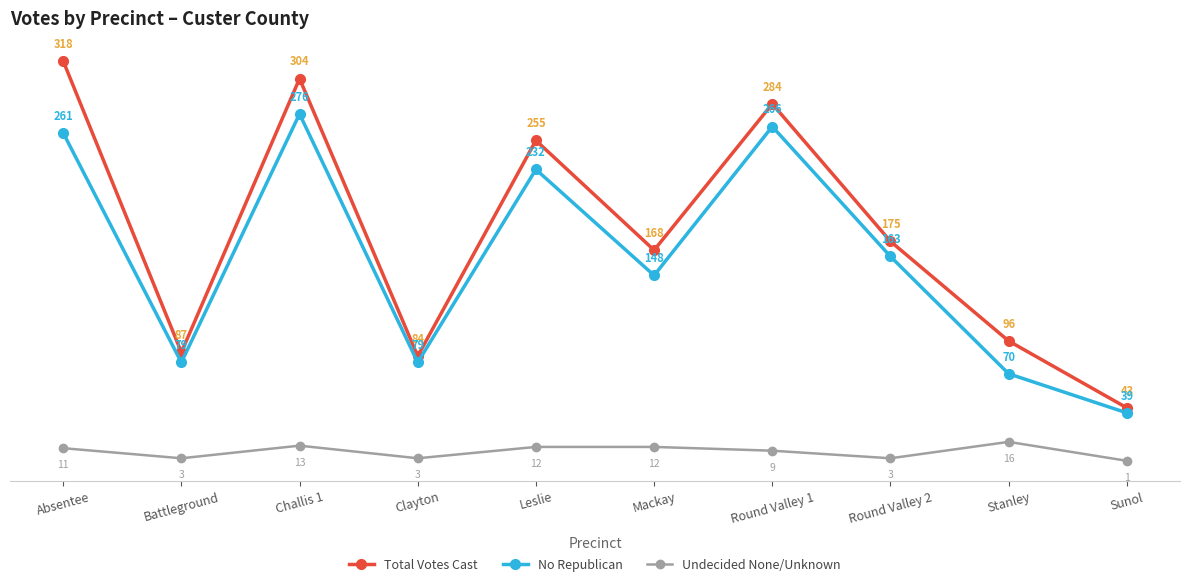

What is the greatest value displayed?

318